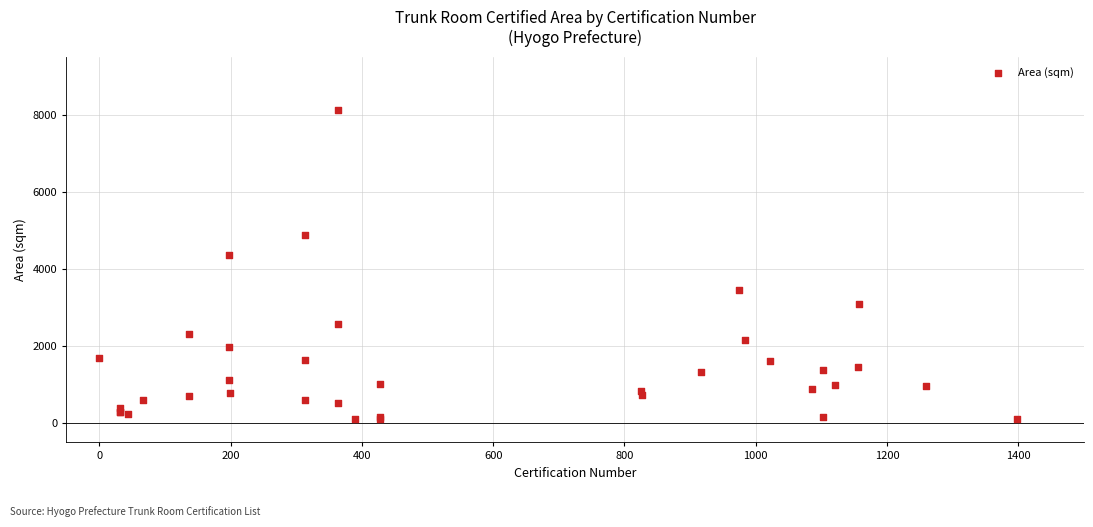

What Y value in the scatter plot is closest to 4107?

4349